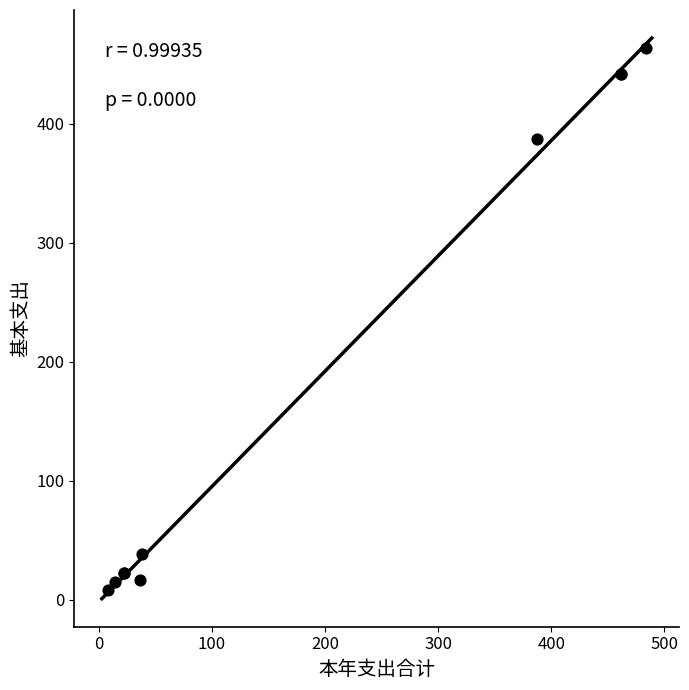

What Y value in the scatter plot is closest to 236?

387.0